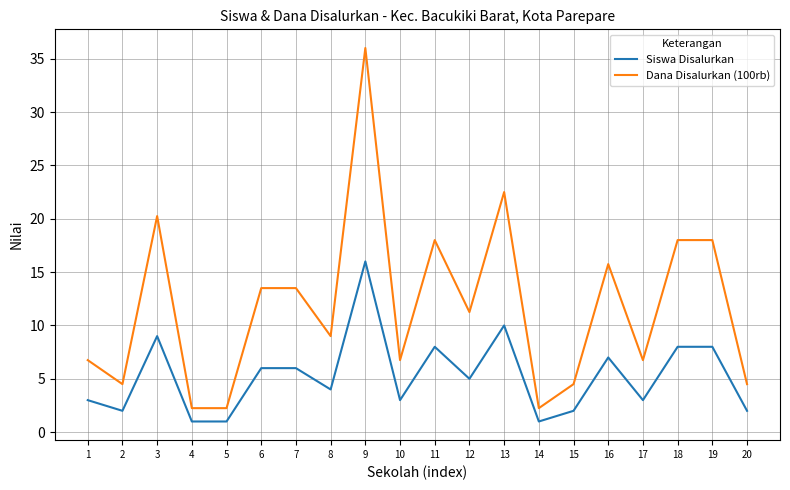

At 17, list the series in order from largest to smallest.

Dana Disalurkan (100rb), Siswa Disalurkan